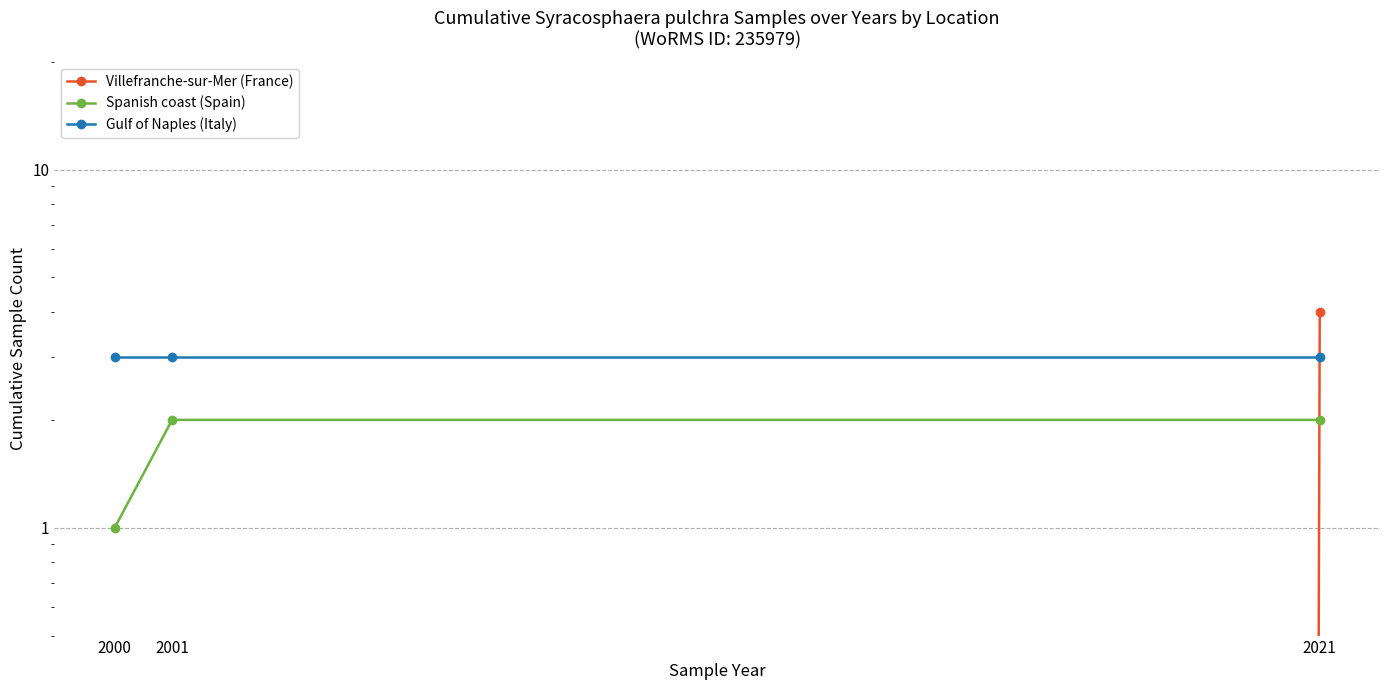

Which series has the largest total across all categories?

Gulf of Naples (Italy)